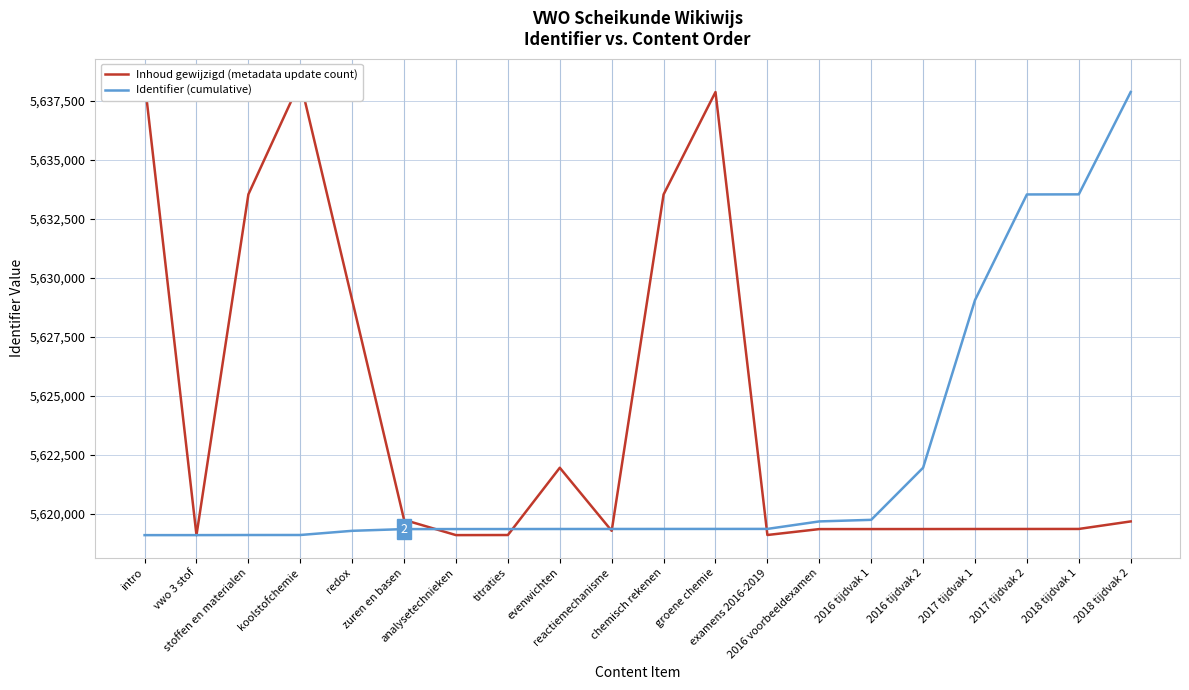

What is the label of the 20th point from the right?

intro